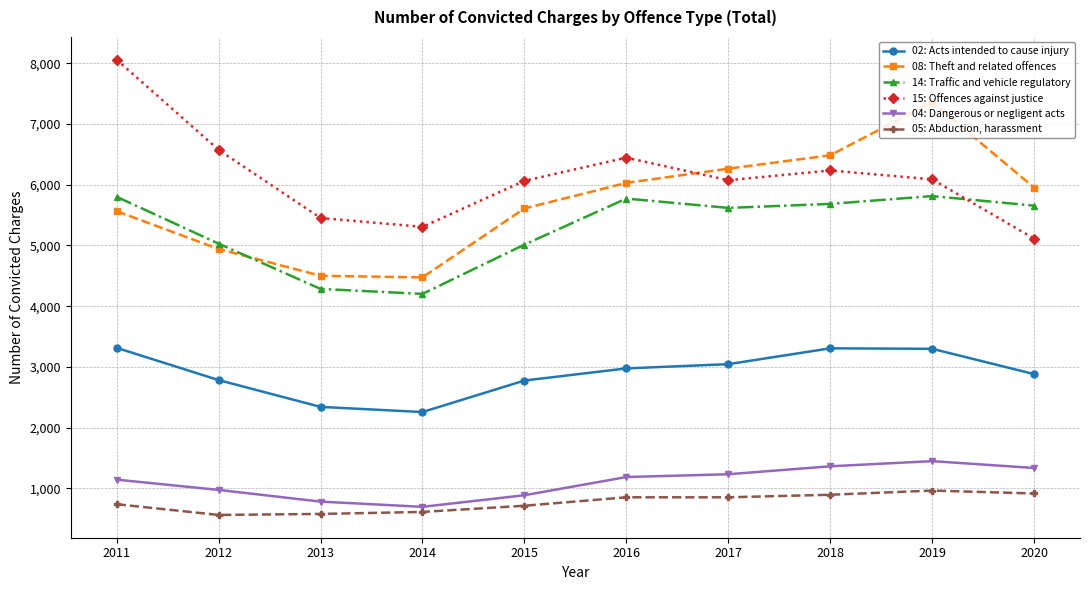

What is the total value across all series at 2020?

21849